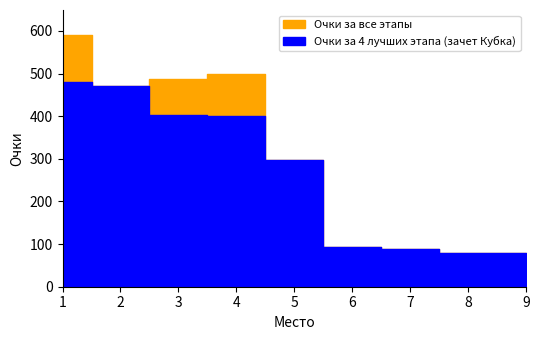

At which label does Очки за 4 лучших этапа (зачет Кубка) reach its minimum?

9